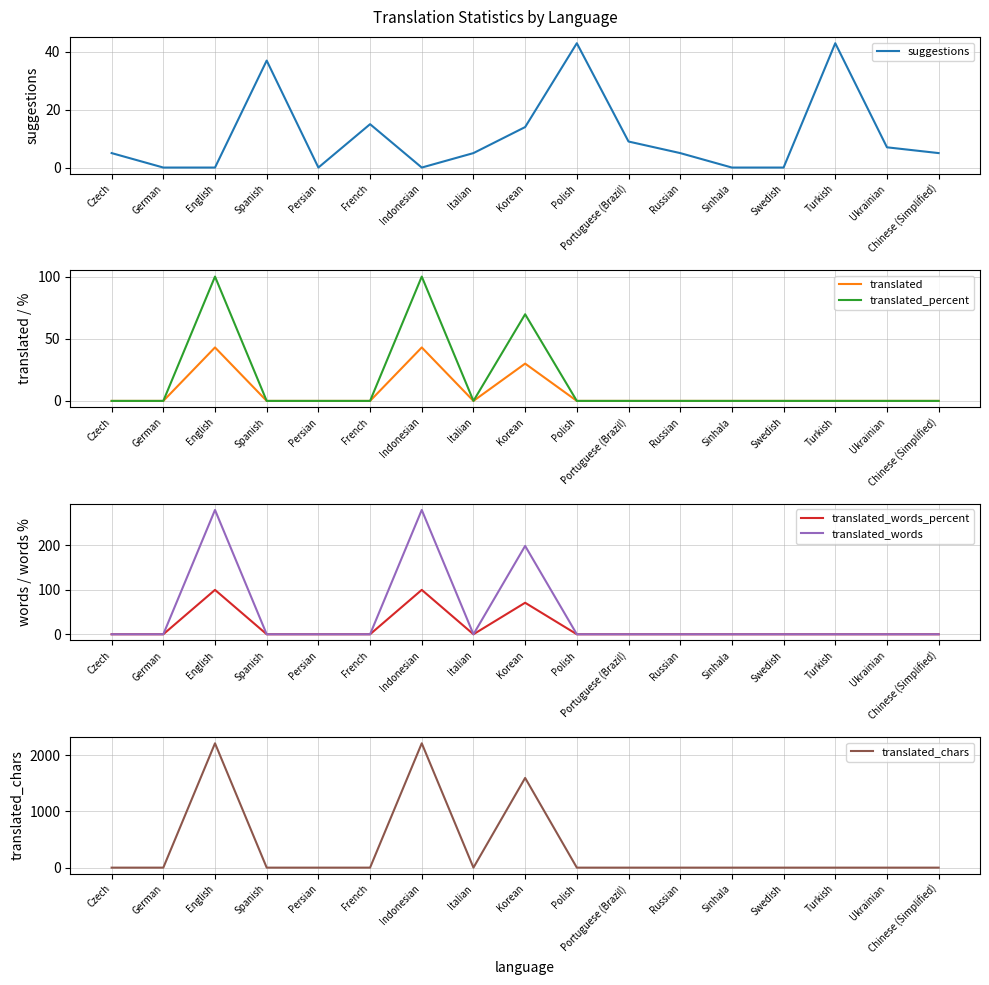

True or false: translated_words and translated_percent cross at least once.

False